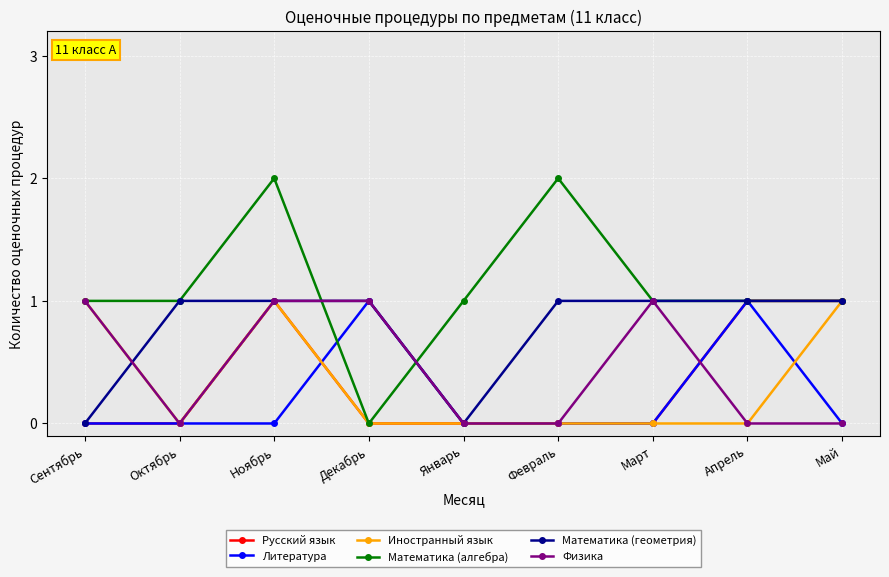

The value of Русский язык at Март is 1. True or false?

False